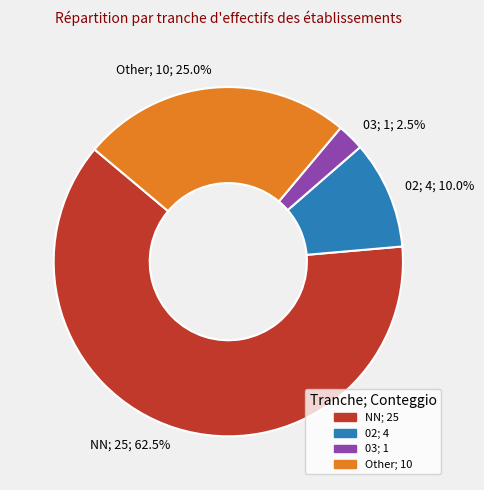

What is the total percentage of 02; 4; 10.0% and 03; 1; 2.5%?

12.5%